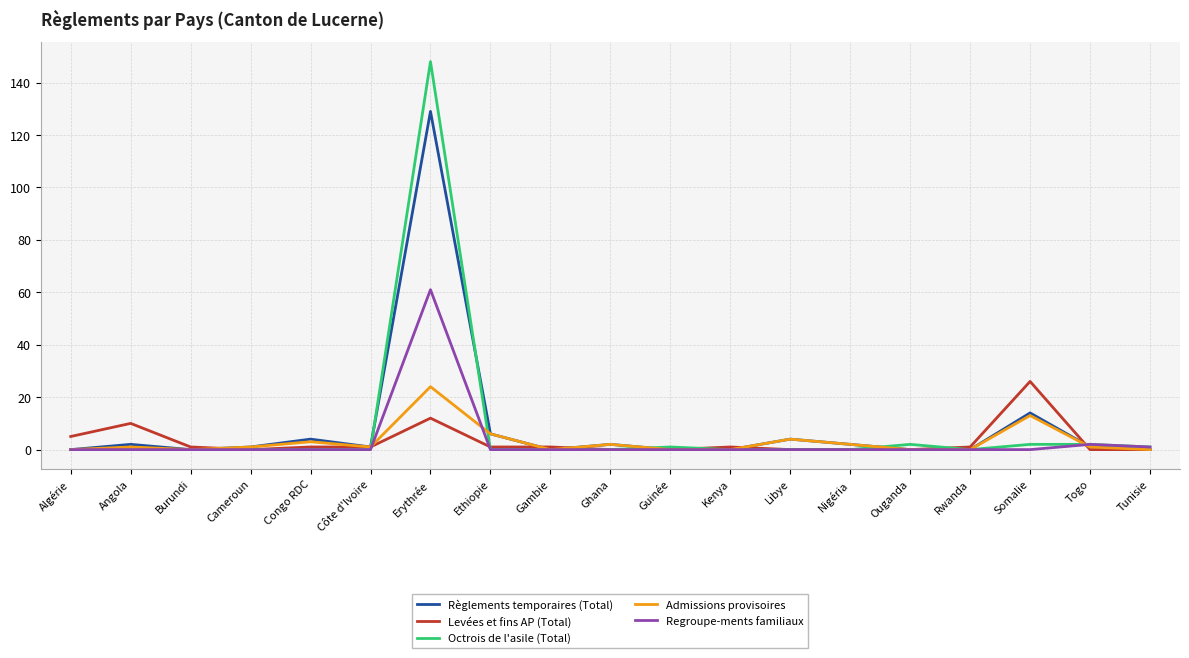

At which label does Admissions provisoires reach its peak?

Erythrée